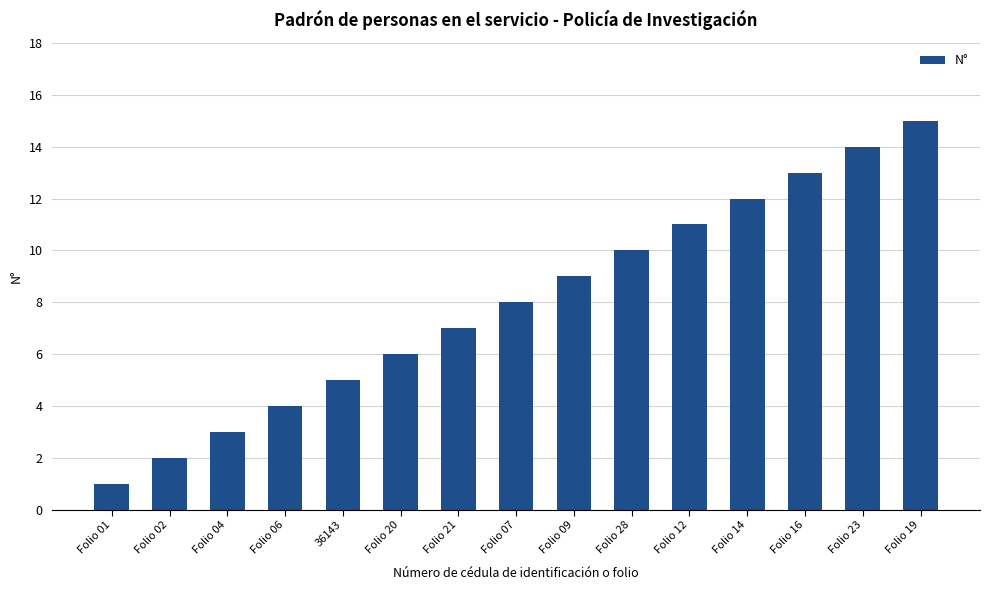

Are the bars horizontal?

No